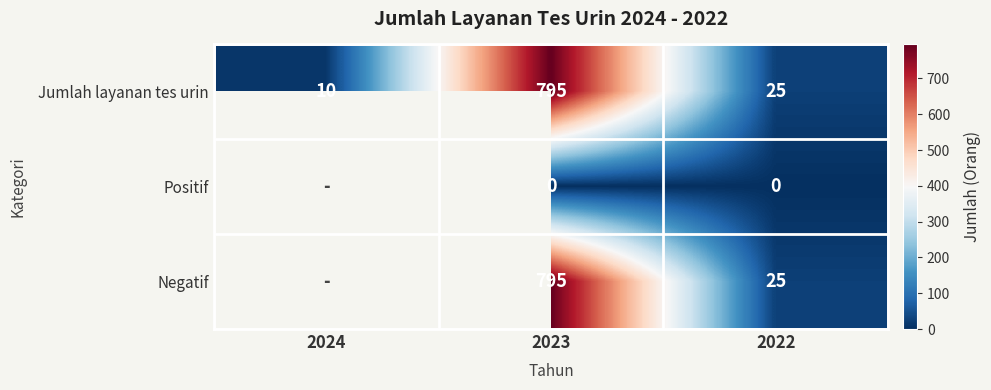

How many distinct data groups are displayed?

3